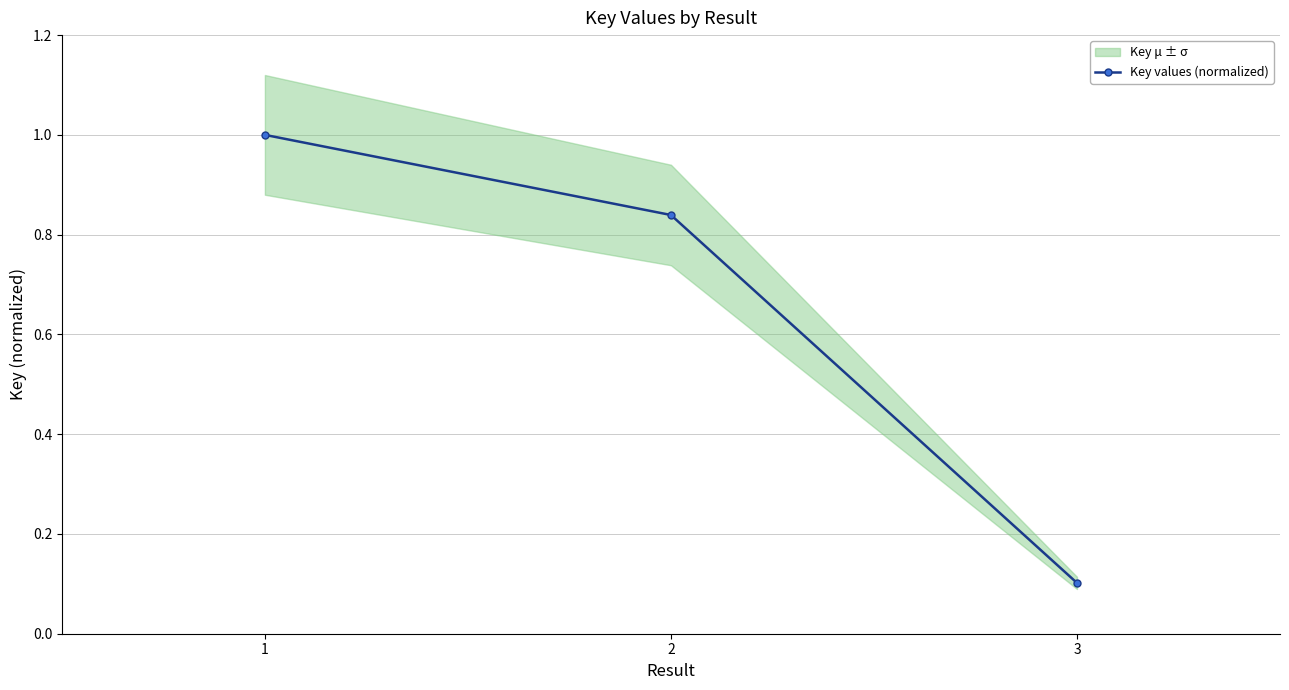

What is the smallest value displayed?

0.1